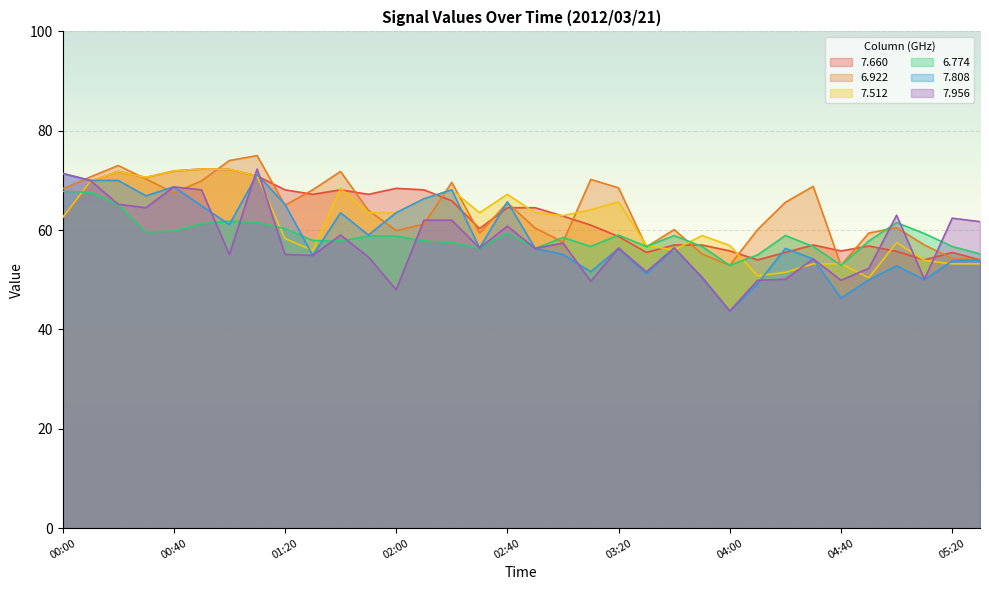

What position from the right is 02:20?

20